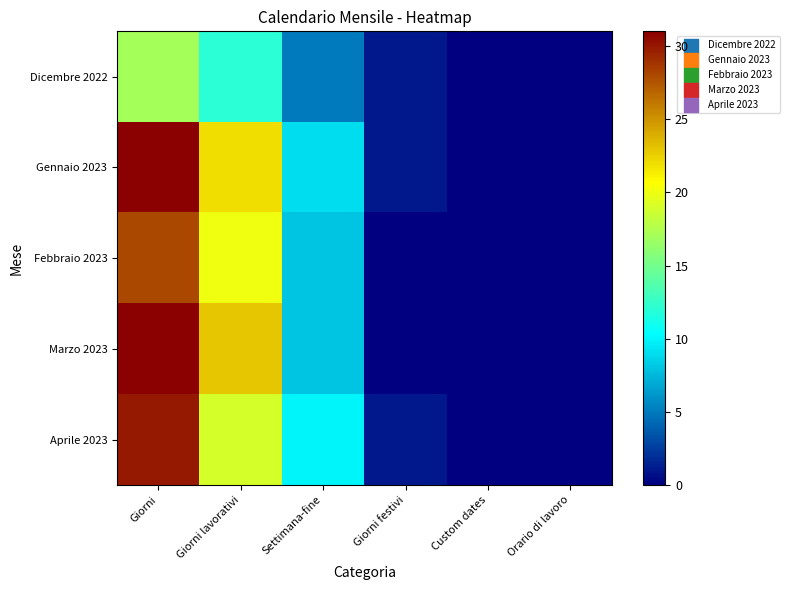

Reading right to left, what are all the values shown in this chart?

Dicembre 2022: Orario di lavoro=0	Custom dates=0	Giorni festivi=1	Settimana-fine=5	Giorni lavorativi=12	Giorni=17
Gennaio 2023: Orario di lavoro=0	Custom dates=0	Giorni festivi=1	Settimana-fine=9	Giorni lavorativi=22	Giorni=31
Febbraio 2023: Orario di lavoro=0	Custom dates=0	Giorni festivi=0	Settimana-fine=8	Giorni lavorativi=20	Giorni=28
Marzo 2023: Orario di lavoro=0	Custom dates=0	Giorni festivi=0	Settimana-fine=8	Giorni lavorativi=23	Giorni=31
Aprile 2023: Orario di lavoro=0	Custom dates=0	Giorni festivi=1	Settimana-fine=10	Giorni lavorativi=19	Giorni=30